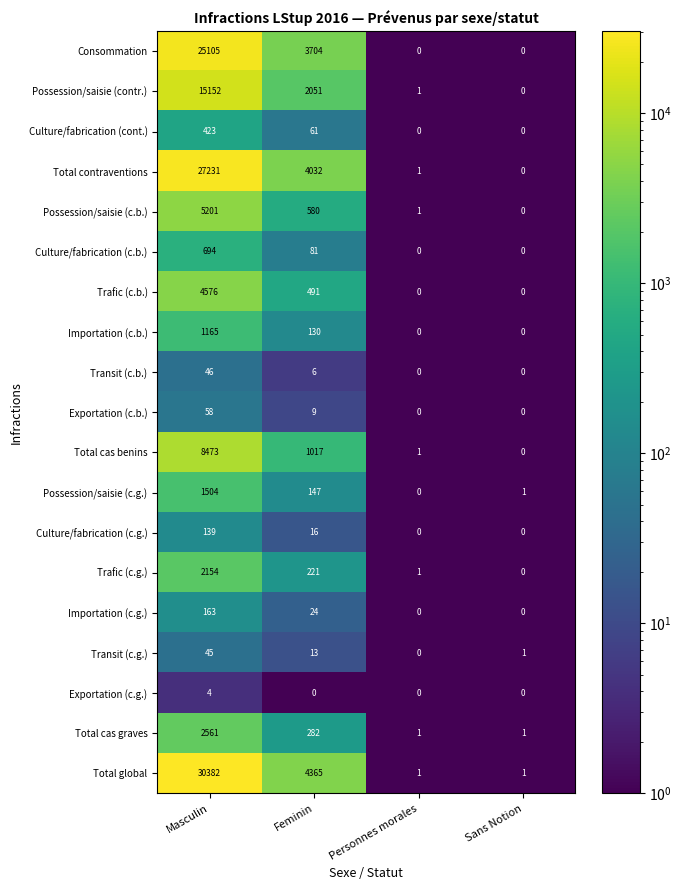

At which category is the sum across all series the highest?

Masculin